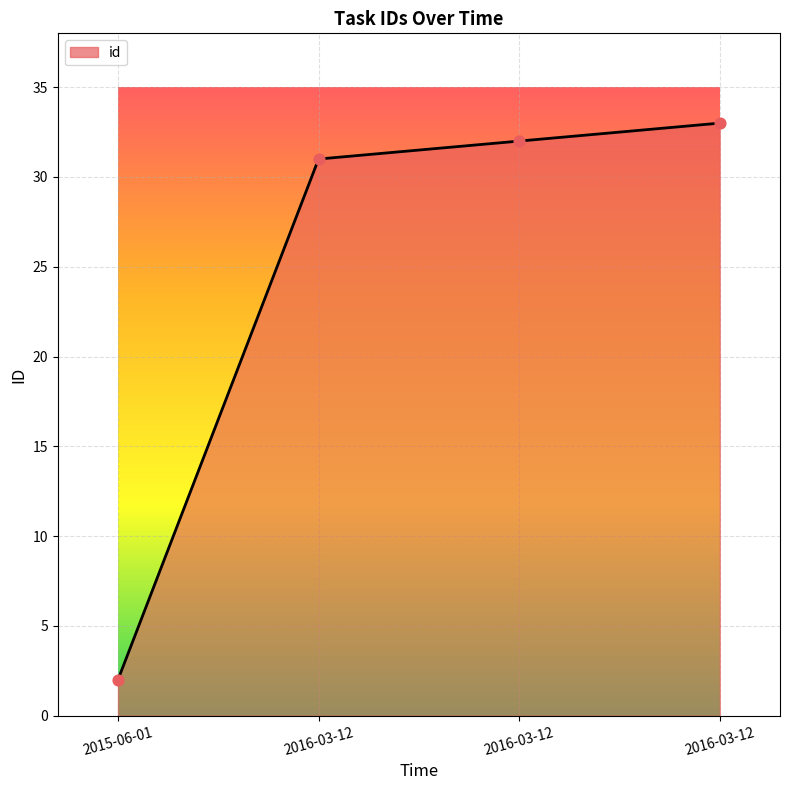

Count the number of categories in the chart.

4